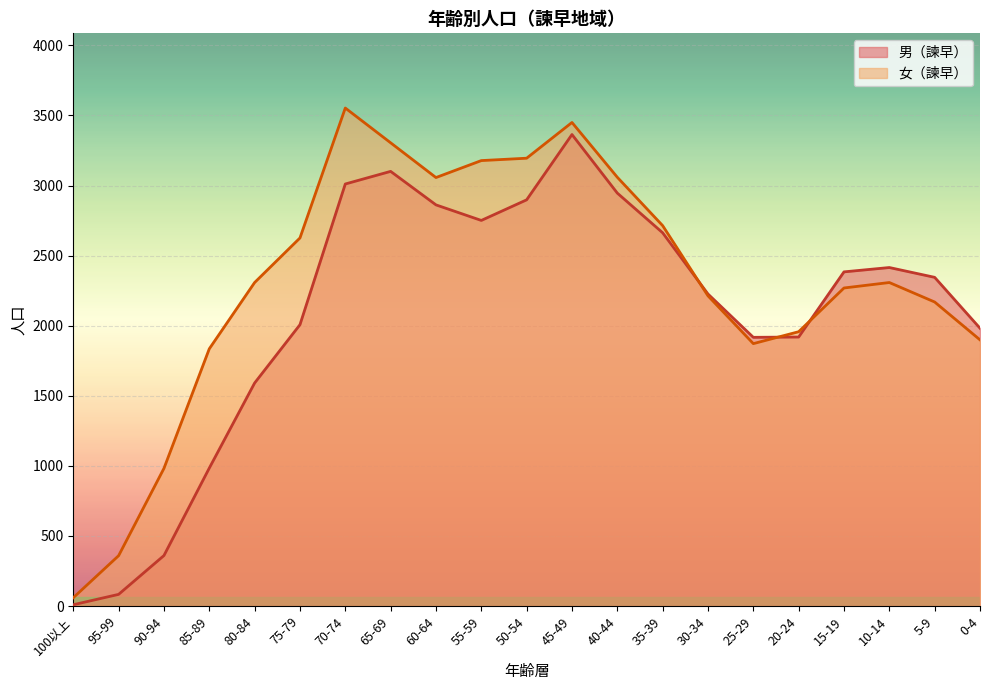

Rank the series by their average value, from lowest to highest.

男（諫早）, 女（諫早）